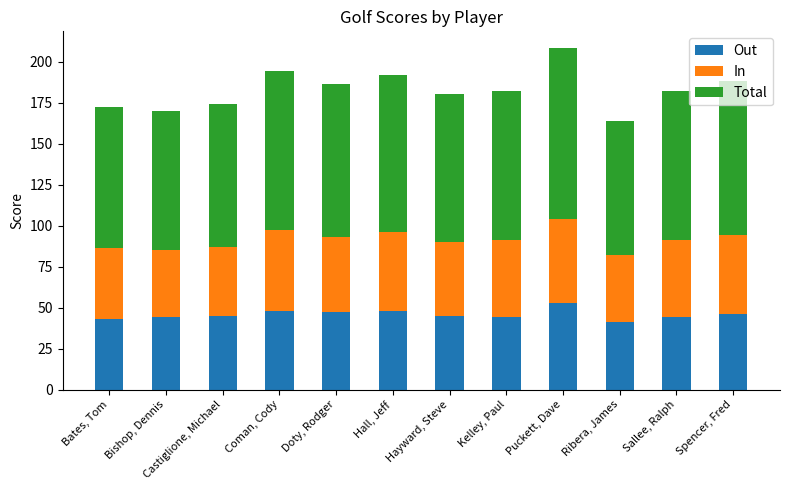

What is the total value across all series at Sallee, Ralph?

182